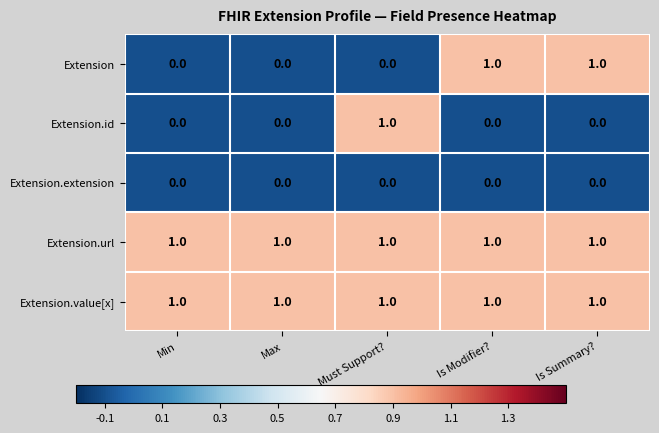

At how many categories does at least one series exceed 0?

5